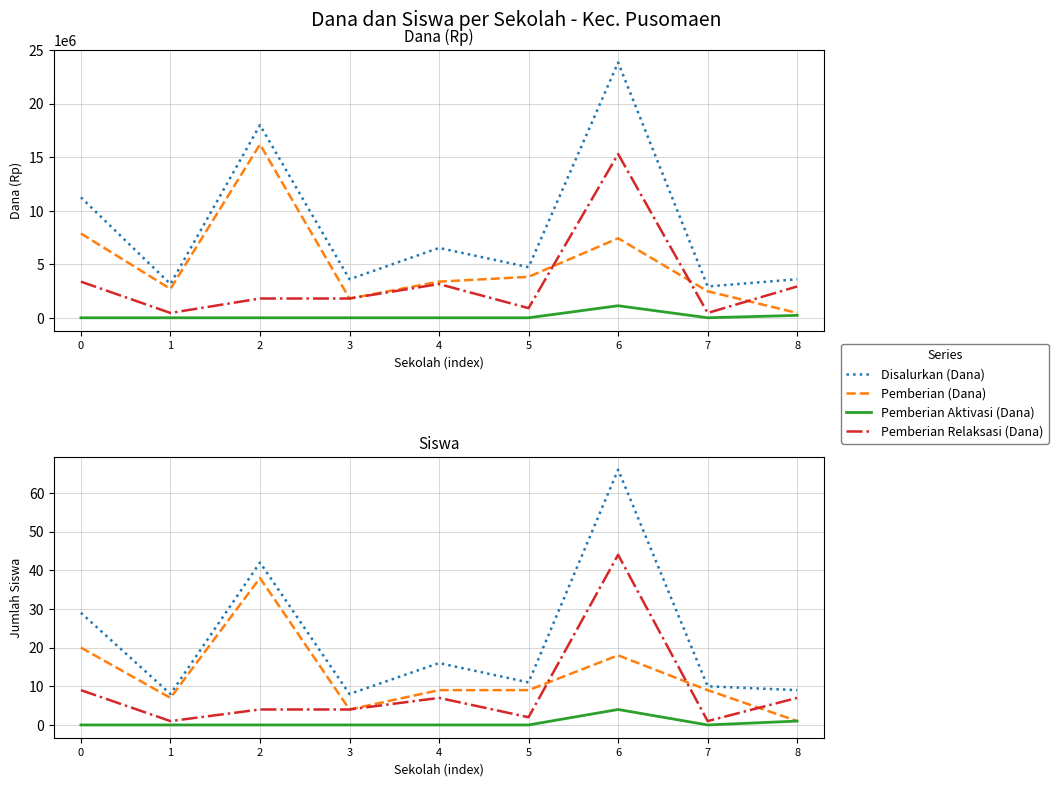

True or false: Pemberian Relaksasi (Dana) has a value of 2659659 at 2.

False